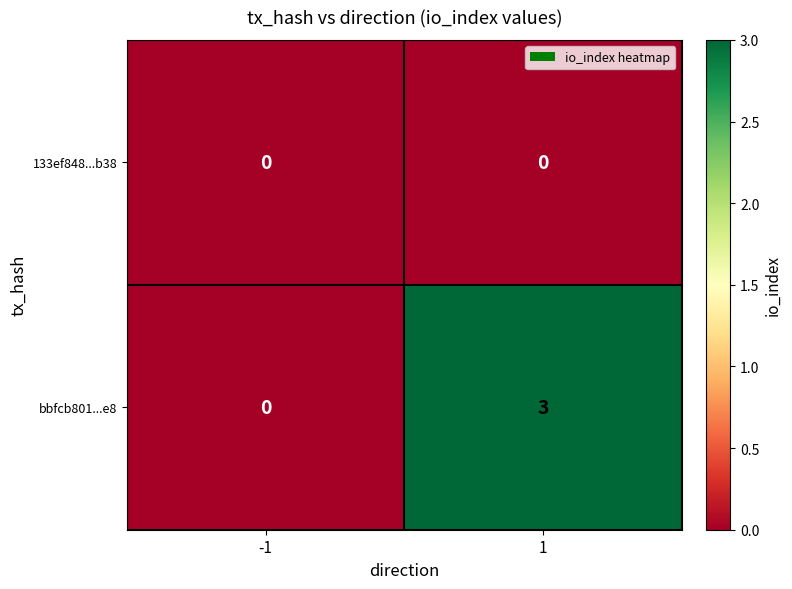

Reading left to right, extract all data points from this chart.

133ef848...b38: -1=0	1=0
bbfcb801...e8: -1=0	1=3